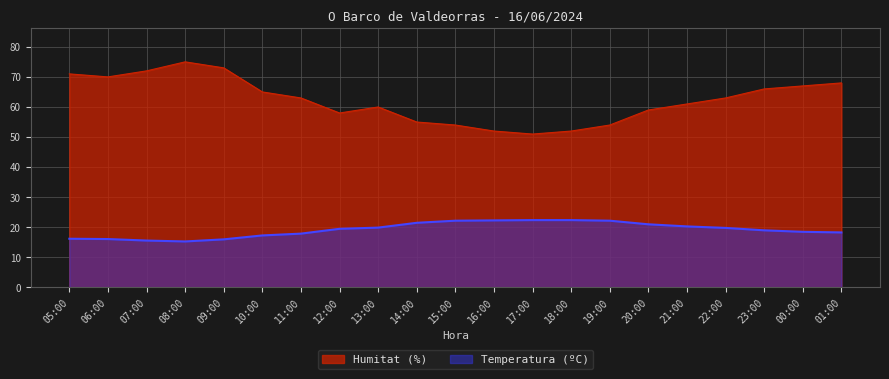

What is the value of the Temperatura (ºC) point at the 6th from the left?

17.3